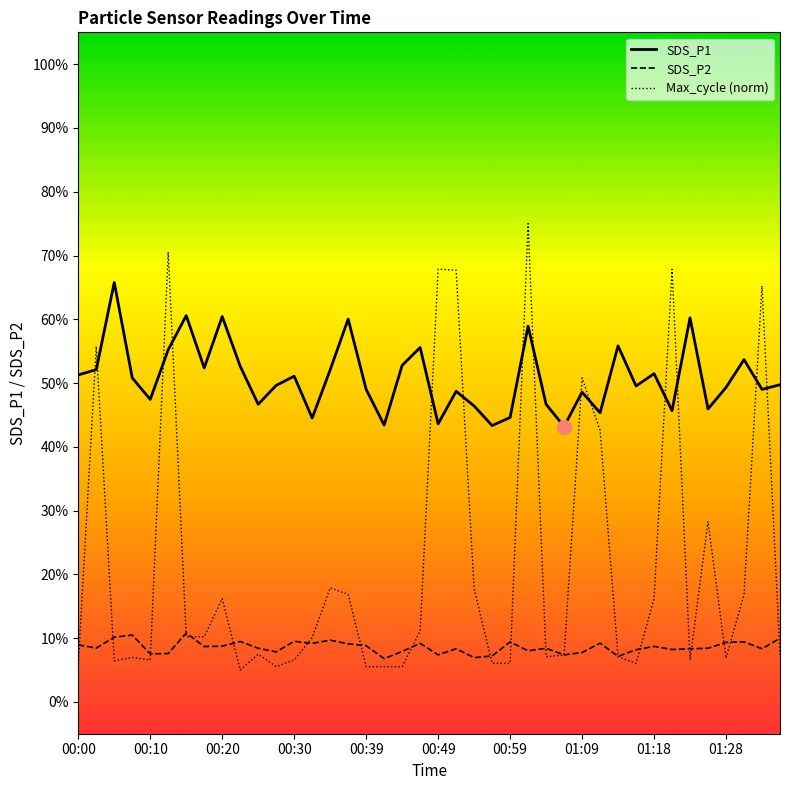

Which series has the widest spread of values?

Max_cycle (norm)